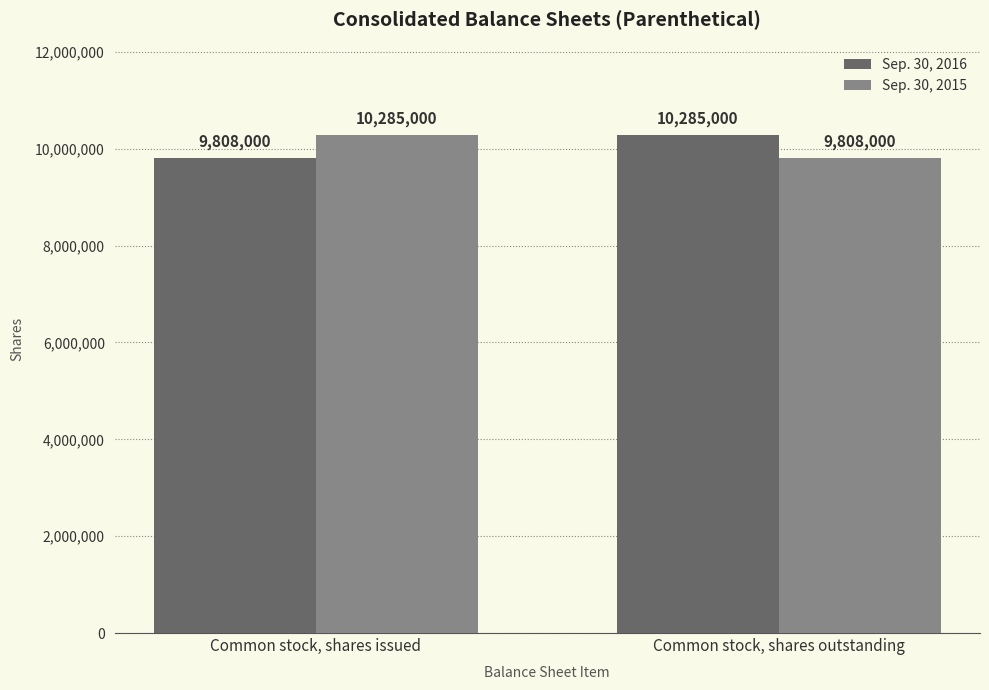

Where is Sep. 30, 2016 nearest to the value 10046500?

Common stock, shares issued